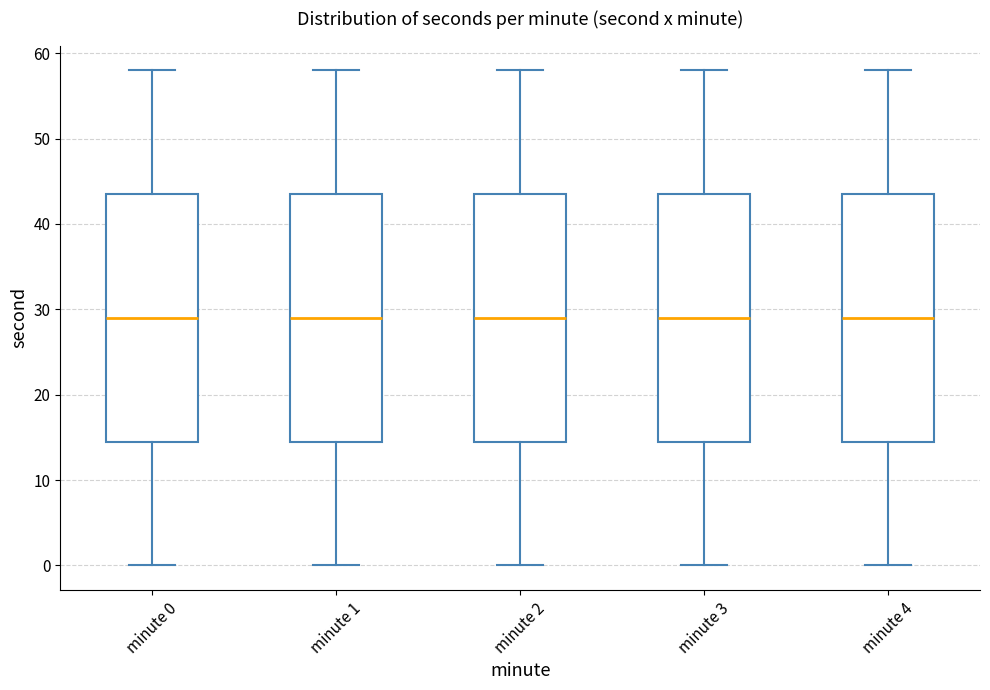

Reading left to right, read every box against the y-axis: the position of its median line, the range the box covers, and the ends of its whiskers. The values are not printed on the chart, so give them approximately, as read against the axis.

minute 0: median 29, box 15 to 44, whiskers 0 to 58
minute 1: median 29, box 15 to 44, whiskers 0 to 58
minute 2: median 29, box 15 to 44, whiskers 0 to 58
minute 3: median 29, box 15 to 44, whiskers 0 to 58
minute 4: median 29, box 15 to 44, whiskers 0 to 58